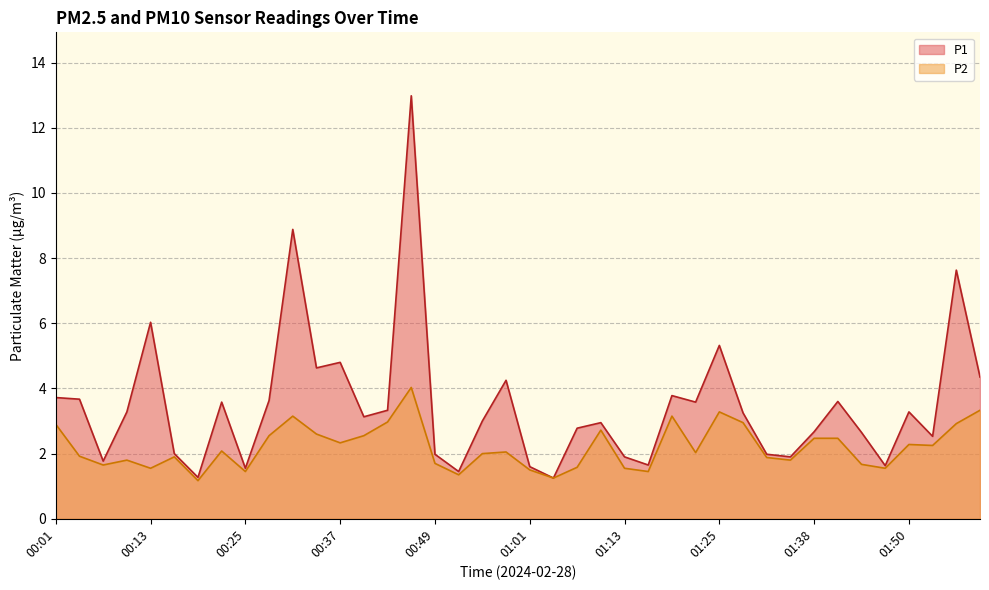

What is the average value of the P1 series?

3.5